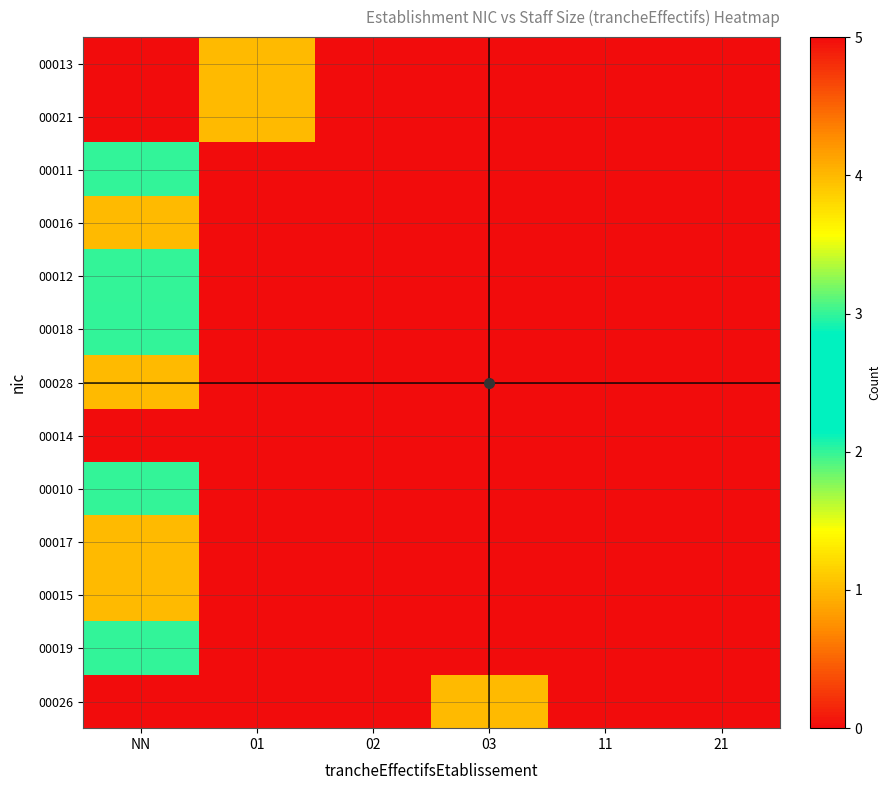

How many categories are shown in the chart?

6